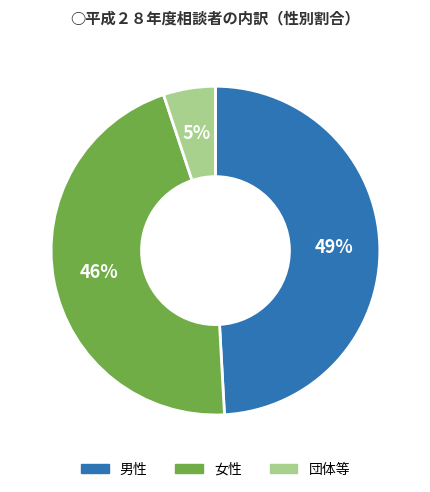

What is the largest slice in the pie chart?

男性